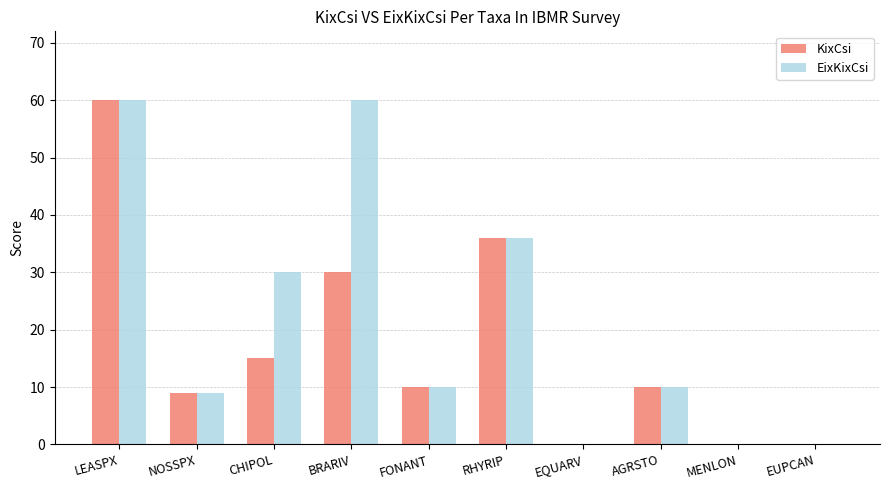

What is the total value across all series at LEASPX?

120